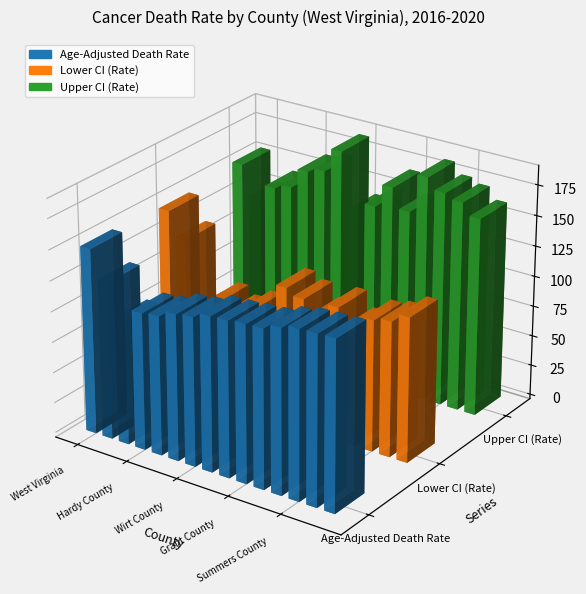

How many series are shown in this chart?

3